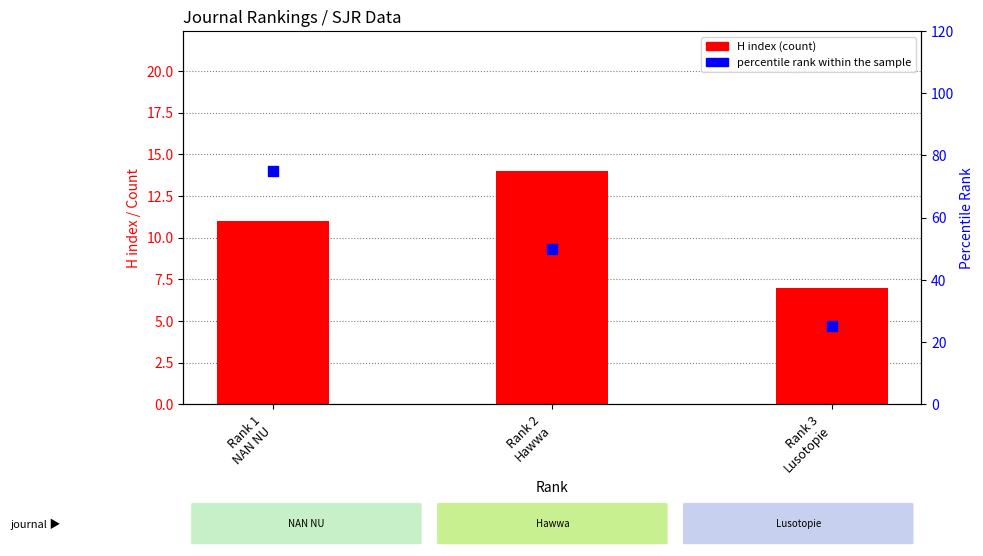

What is the total value across all series at Rank 3
Lusotopie?

32